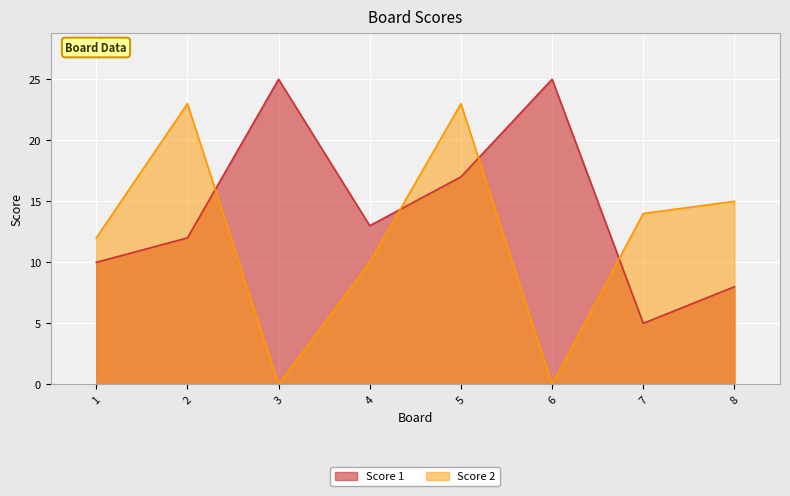

The value of Score 1 at 8 is 14. True or false?

False